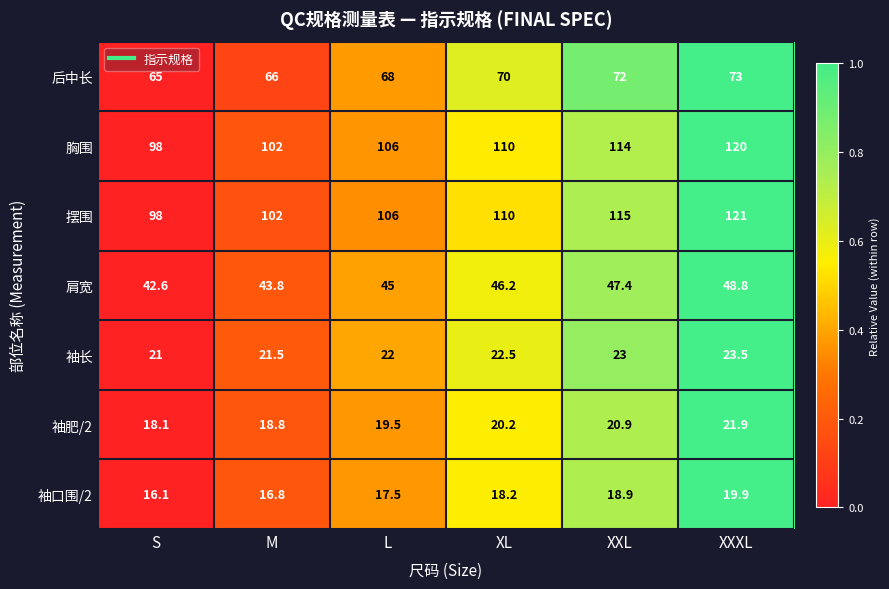

Which series has the largest range (max minus min)?

摆围